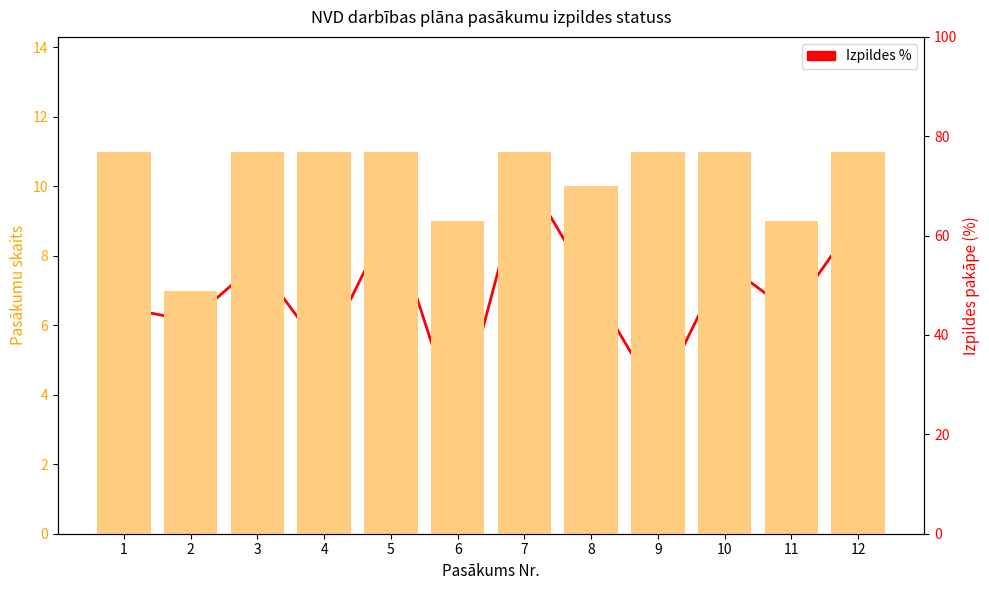

At which label is Pasākumu skaits closest to 9?

6